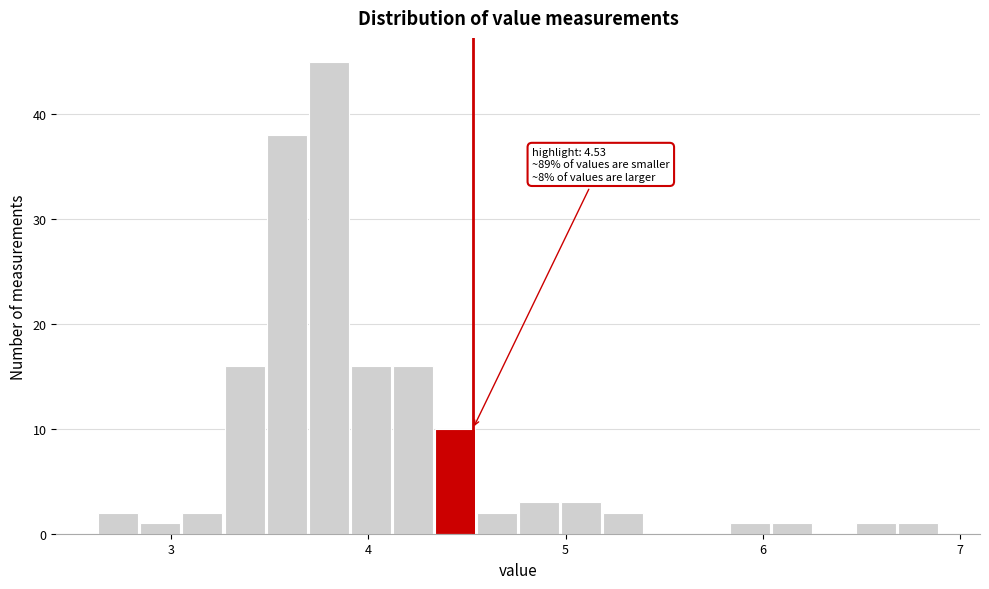

Around what value on the x-axis is the tallest bar? Give the approximate position of its centre, as read against the axis.

3.8